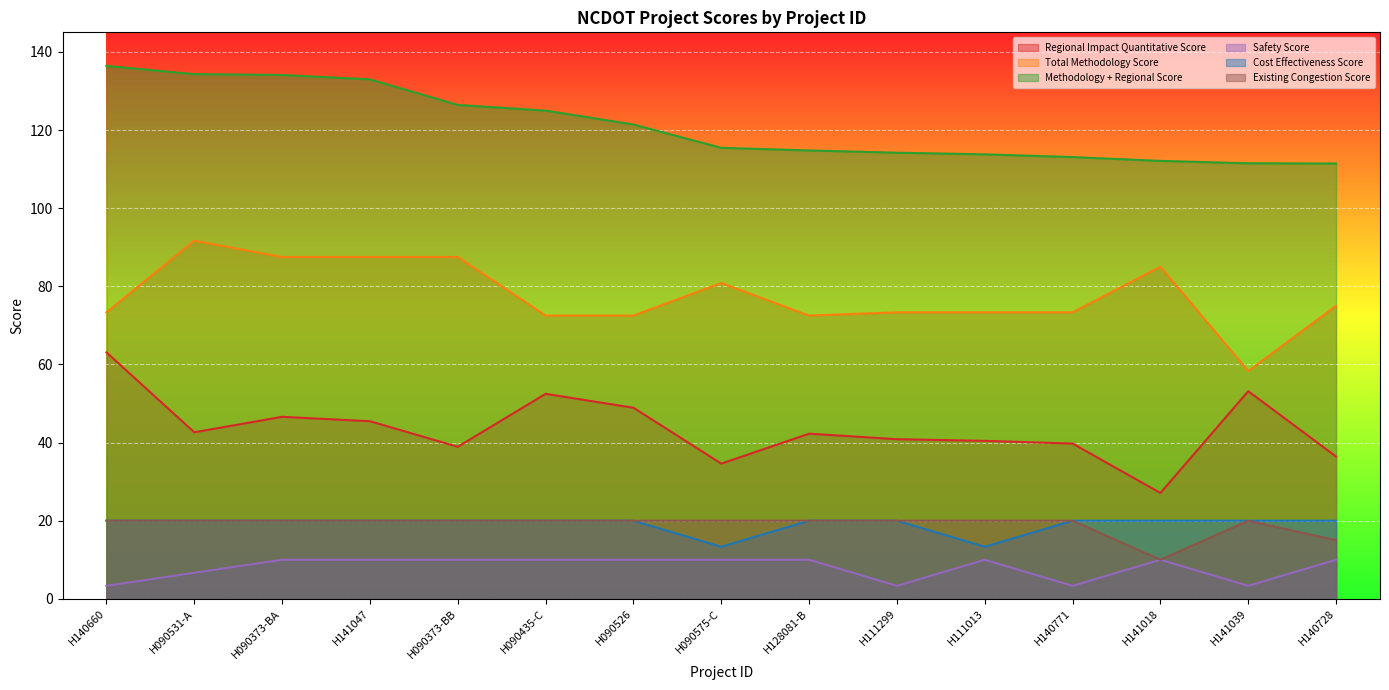

The value of Existing Congestion Score at H111013 is 12.9. True or false?

False